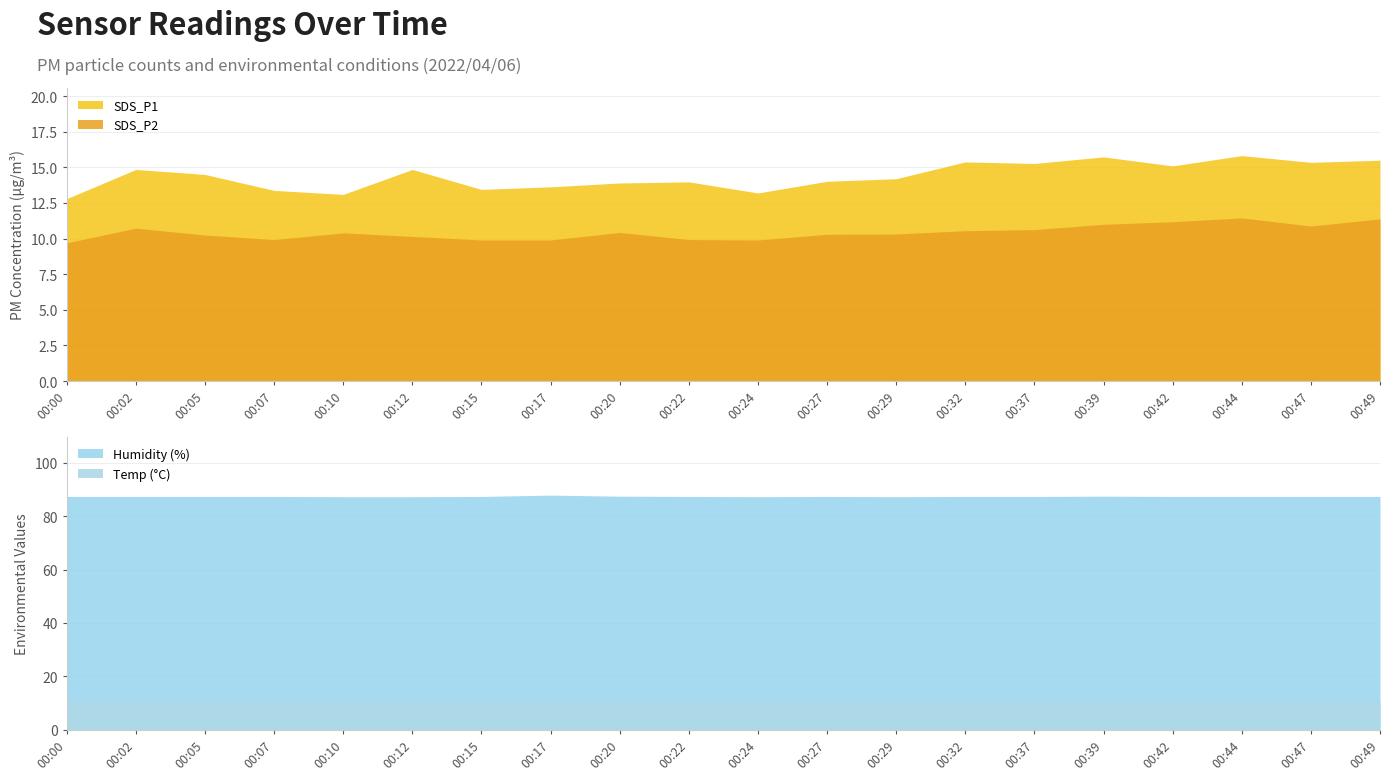

Which series has the largest total across all categories?

Humidity